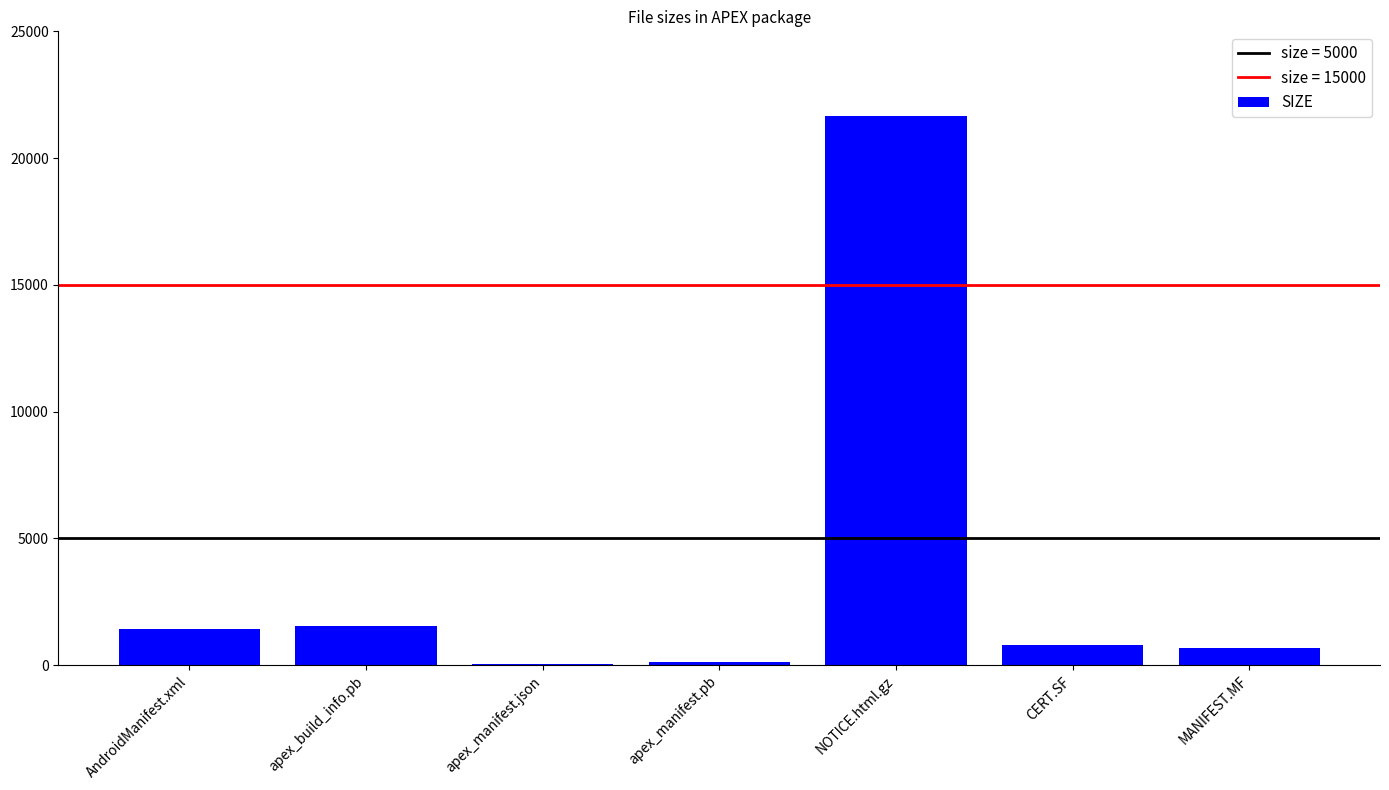

Which category has the highest value across all series?

NOTICE.html.gz